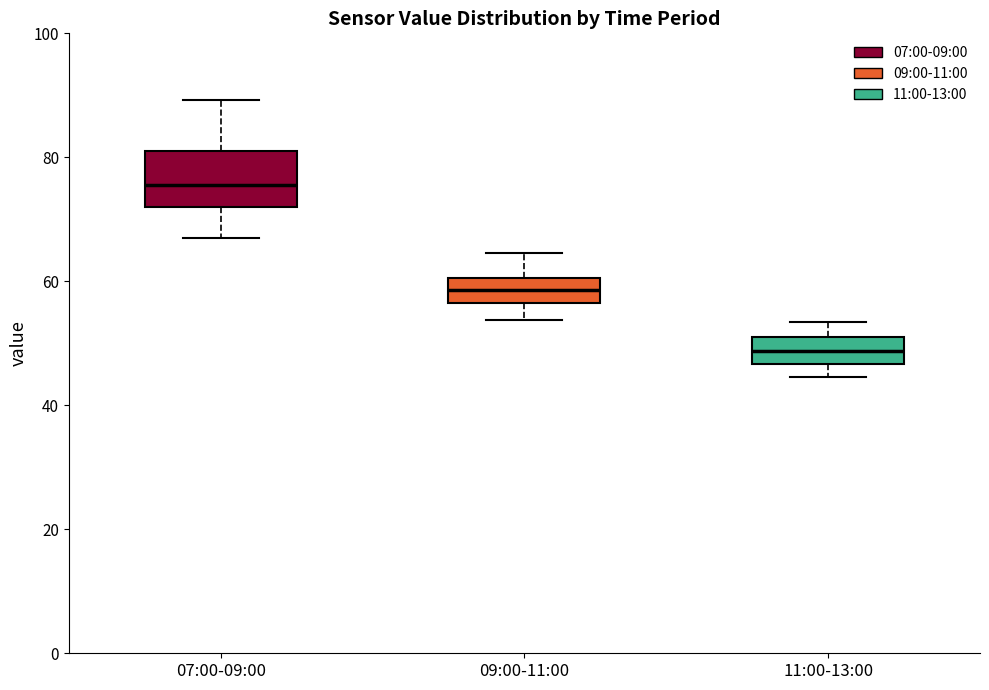

Where is the lower edge of the box for 09:00-11:00 on the y-axis? The values are not printed on the chart, so give them approximately, as read against the axis.

56